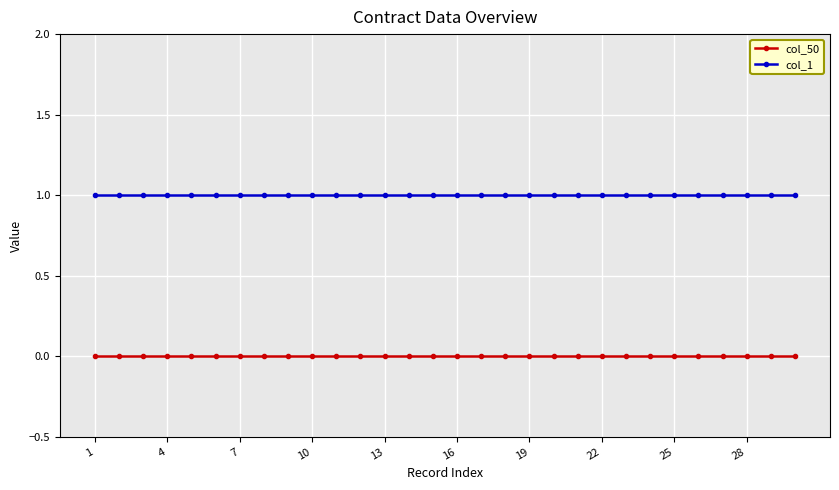

Rank the series by their average value, from highest to lowest.

col_1, col_50